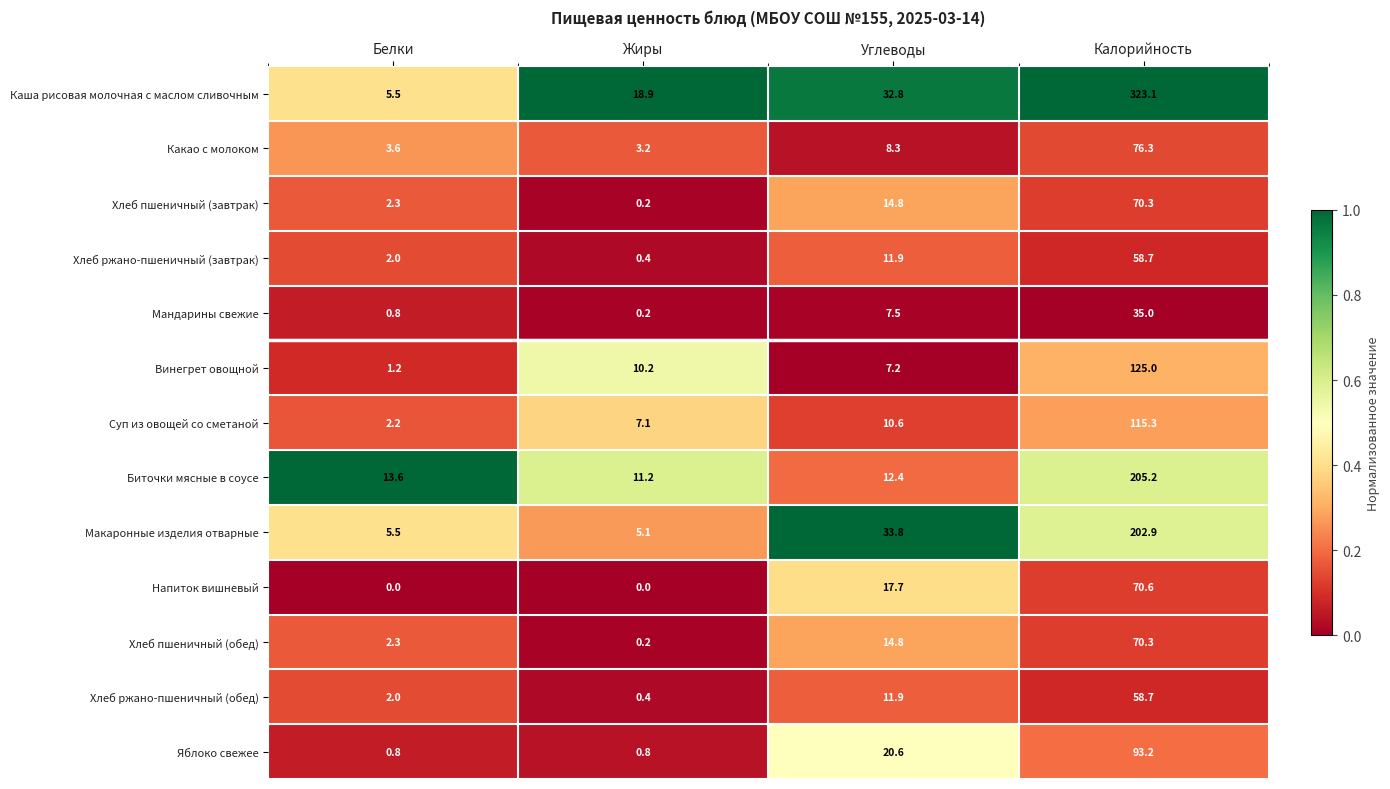

True or false: Хлеб пшеничный (обед) has a value of 70.3 at Калорийность.

True